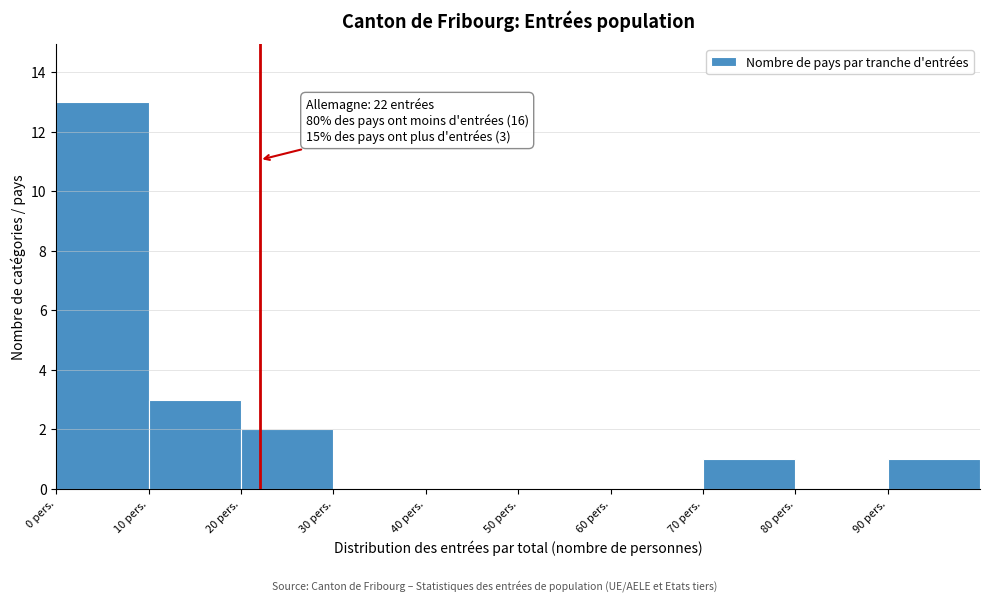

Over which range of the x-axis is the bar tallest?

0 to 10